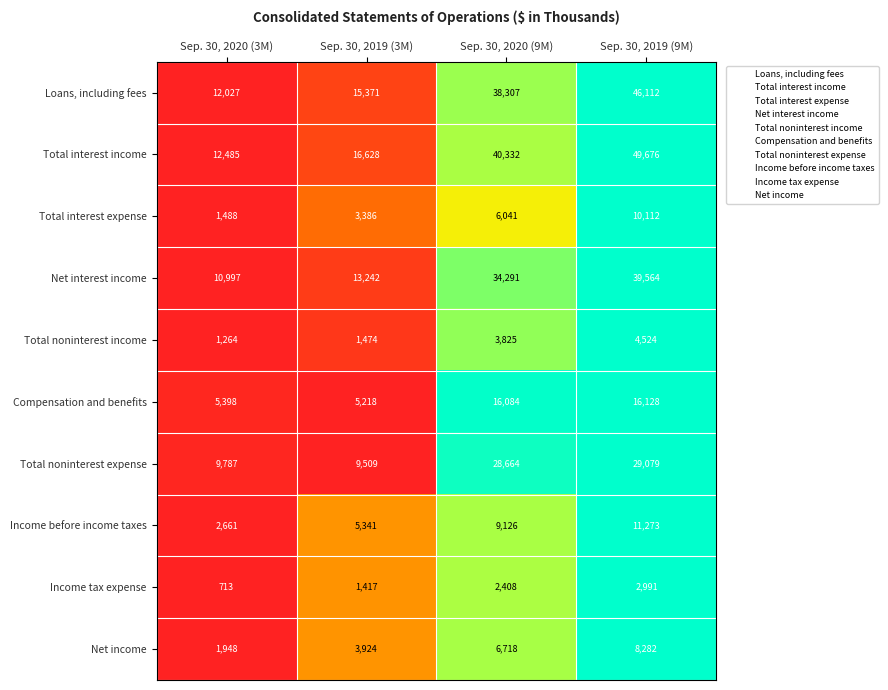

Which series has the largest total across all categories?

Total interest income